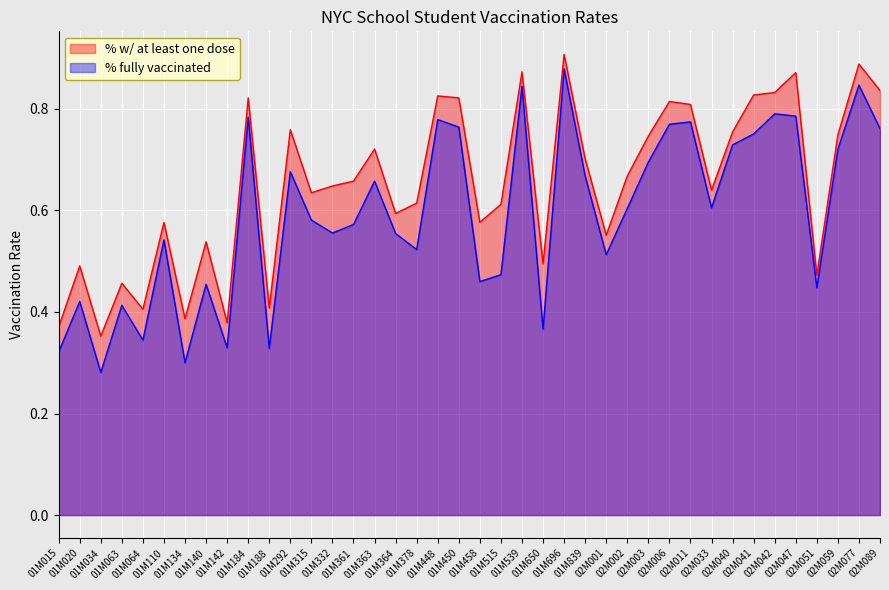

Which category has the highest value across all series?

01M696